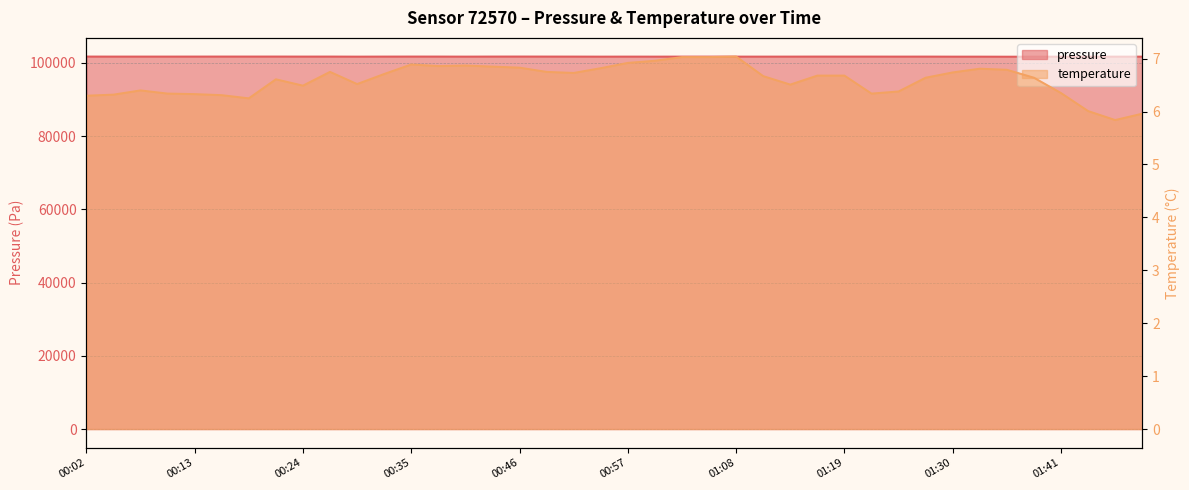

At how many categories does at least one series exceed 101245?

40